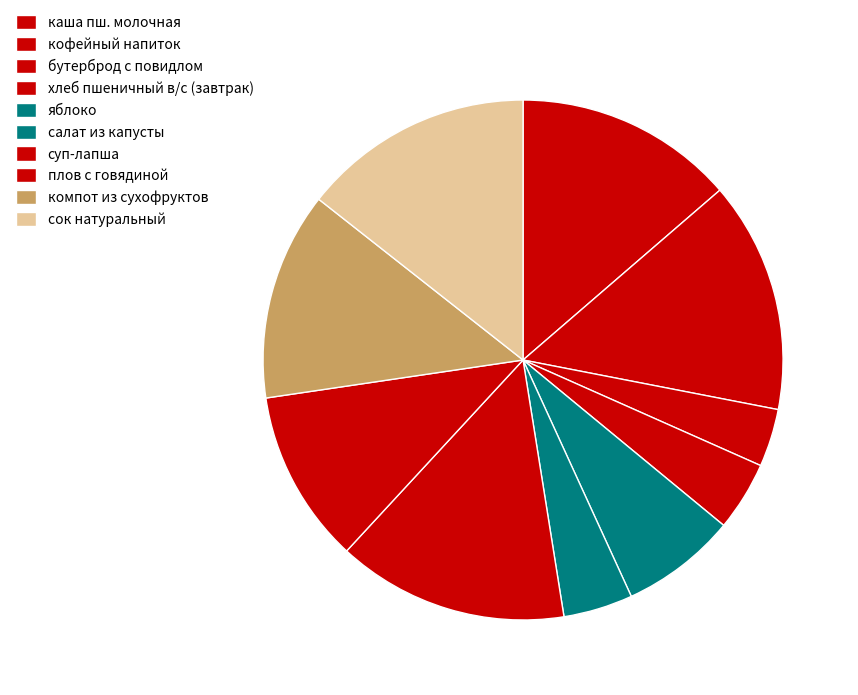

What portion of the pie excludes плов с говядиной?

89.2%